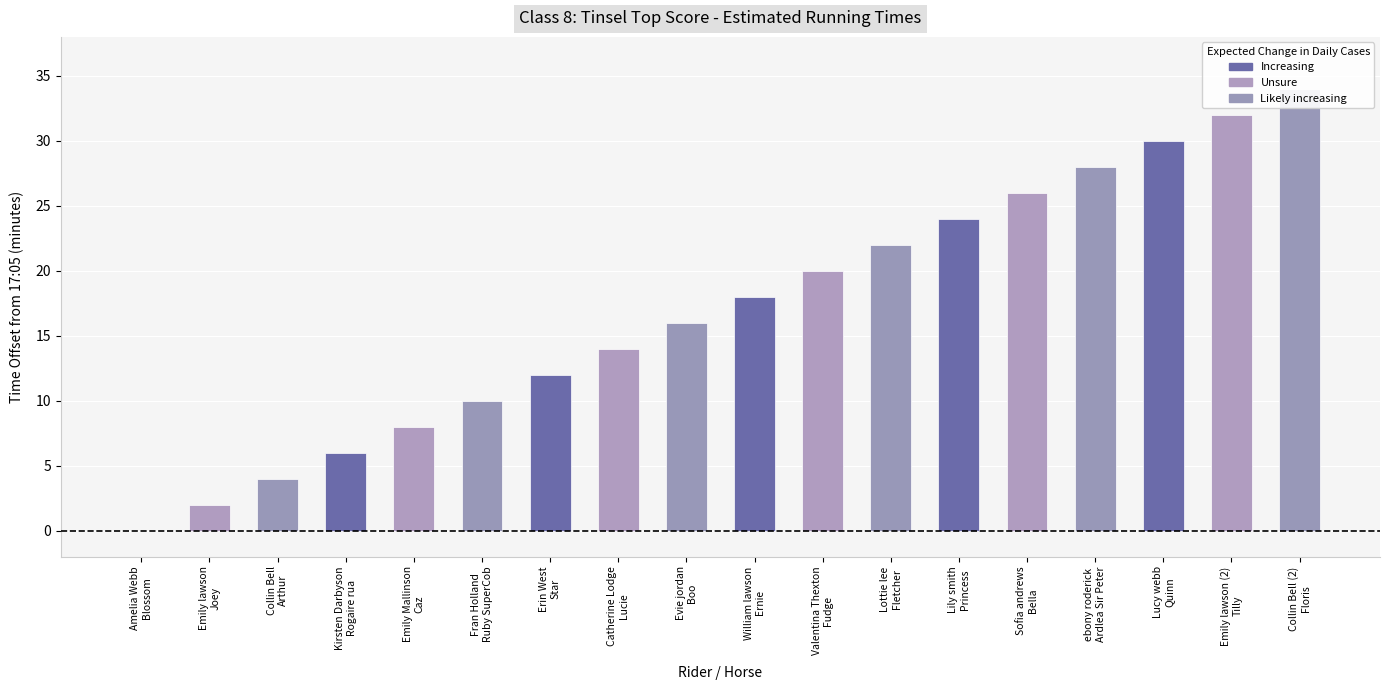

What is the value of the 9th bar from the left?

16